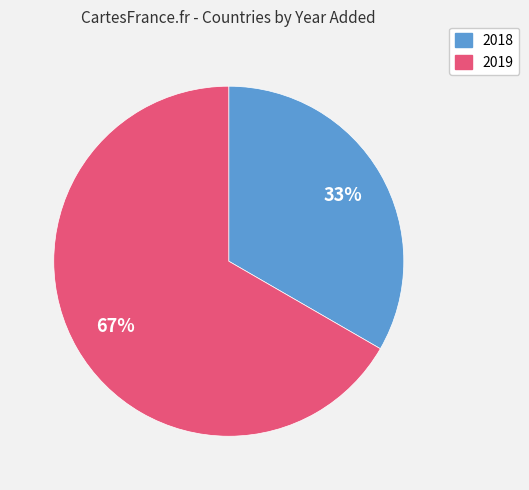

To the nearest percent, what is the combined percentage of 2019 and 2018?

100%